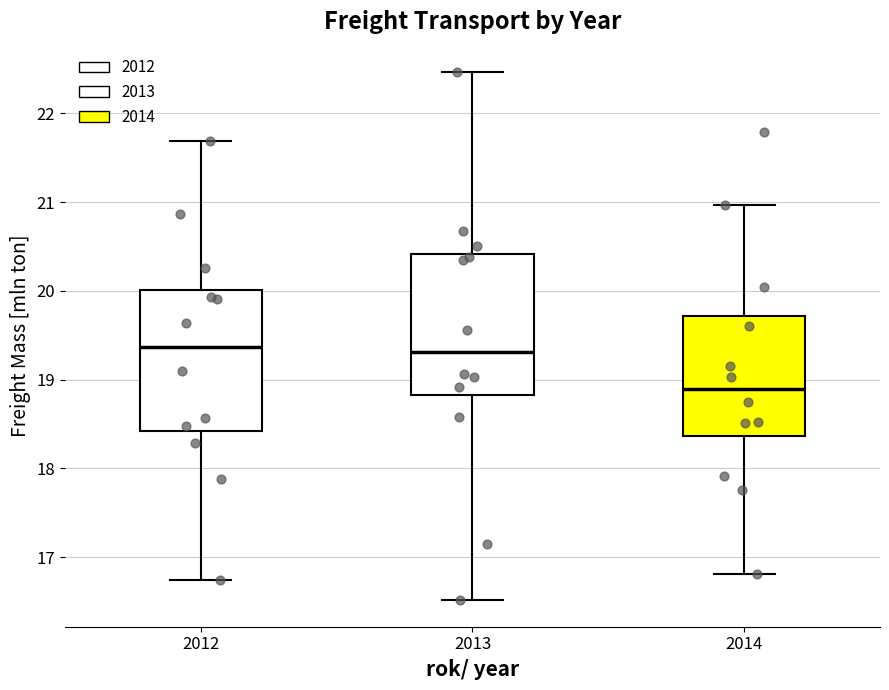

Where does the median line of the box at x = 2012 sit on the y-axis? The values are not printed on the chart, so give them approximately, as read against the axis.

19.4